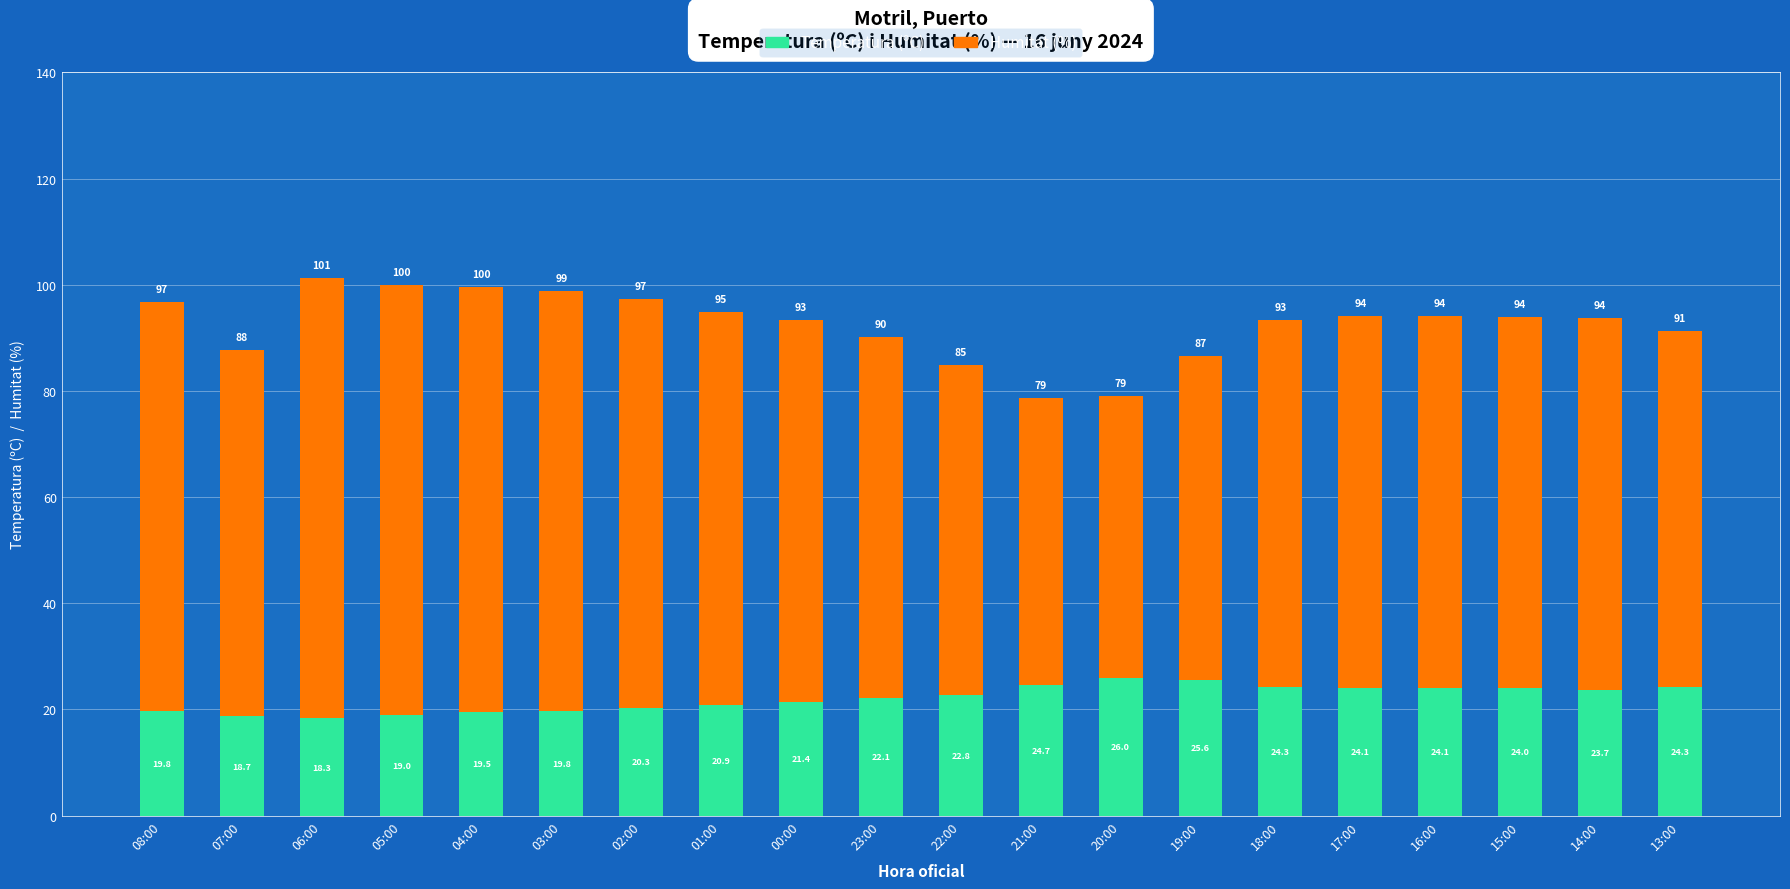

Where is Temperatura (ºC) nearest to the value 22?

23:00